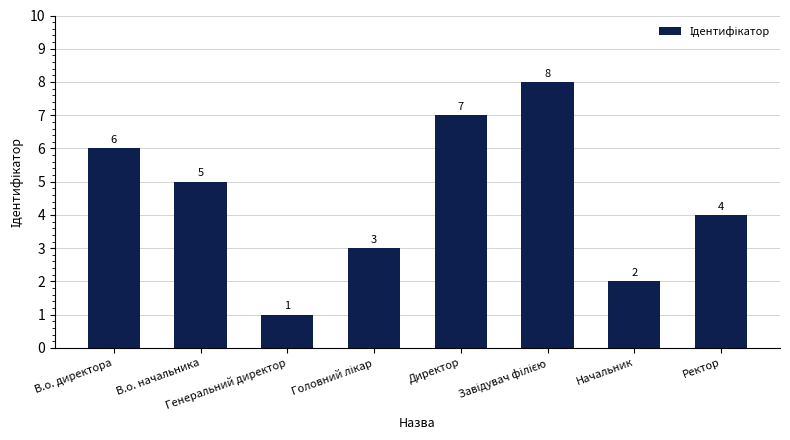

What is the difference between the second highest and second lowest values?

5